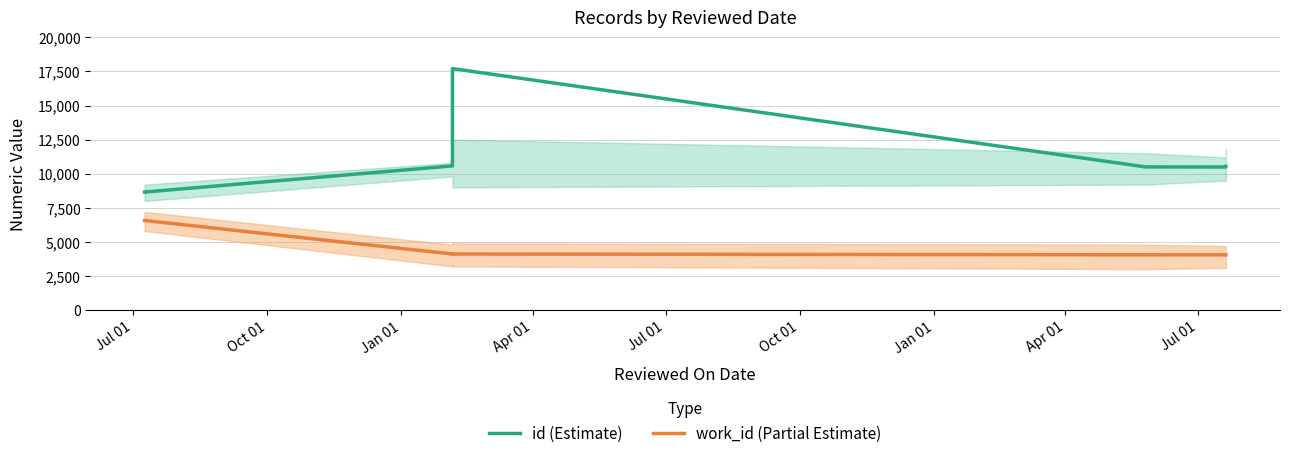

Count the number of categories in the chart.

7